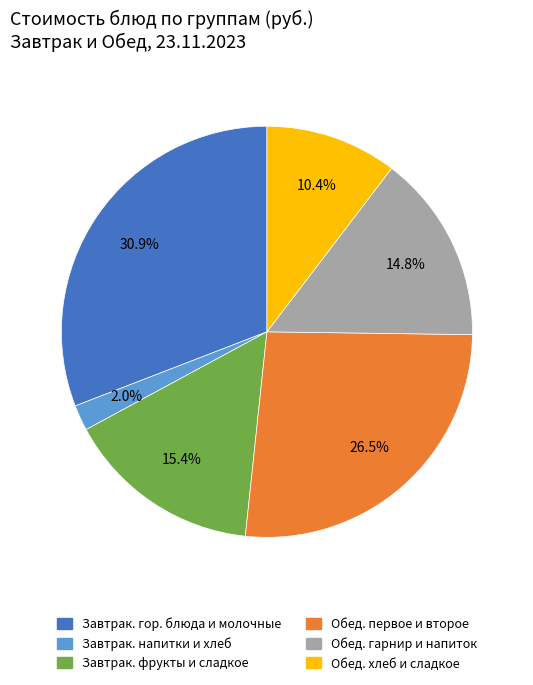

Is there a majority slice in this chart?

No